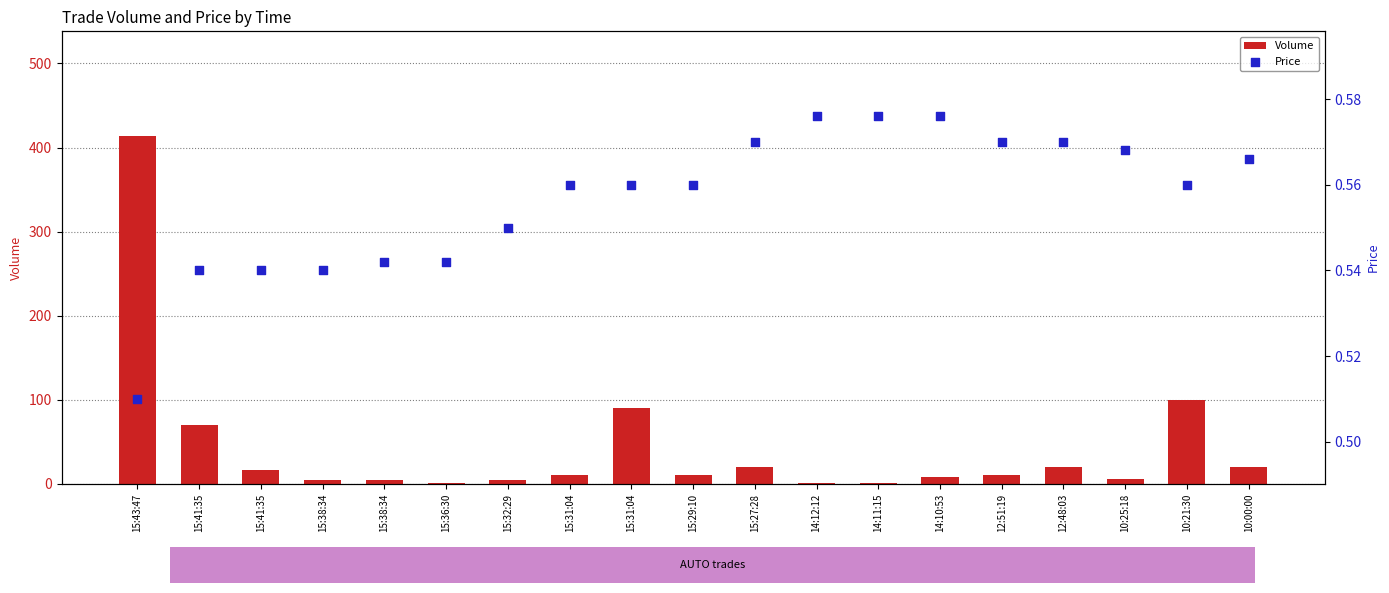

What are all the series names shown in the legend?

Volume, Price